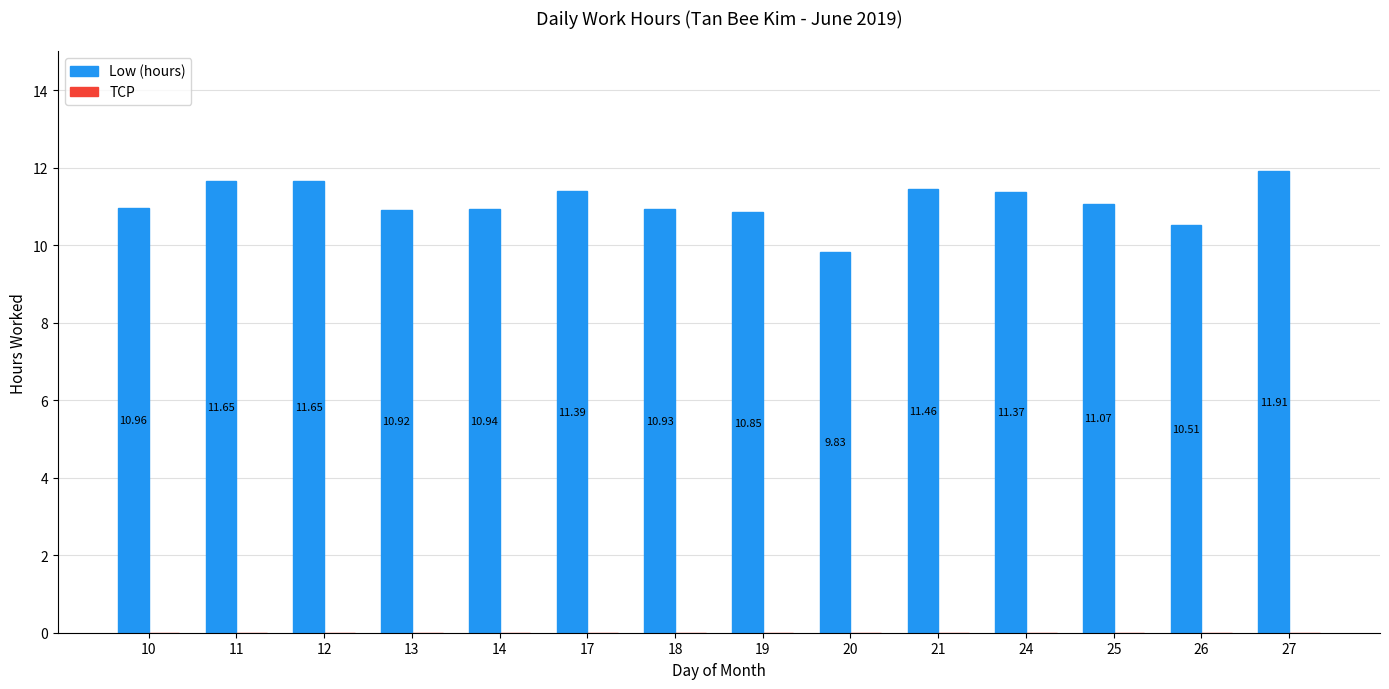

What is the difference between the maximum and minimum values?

2.1